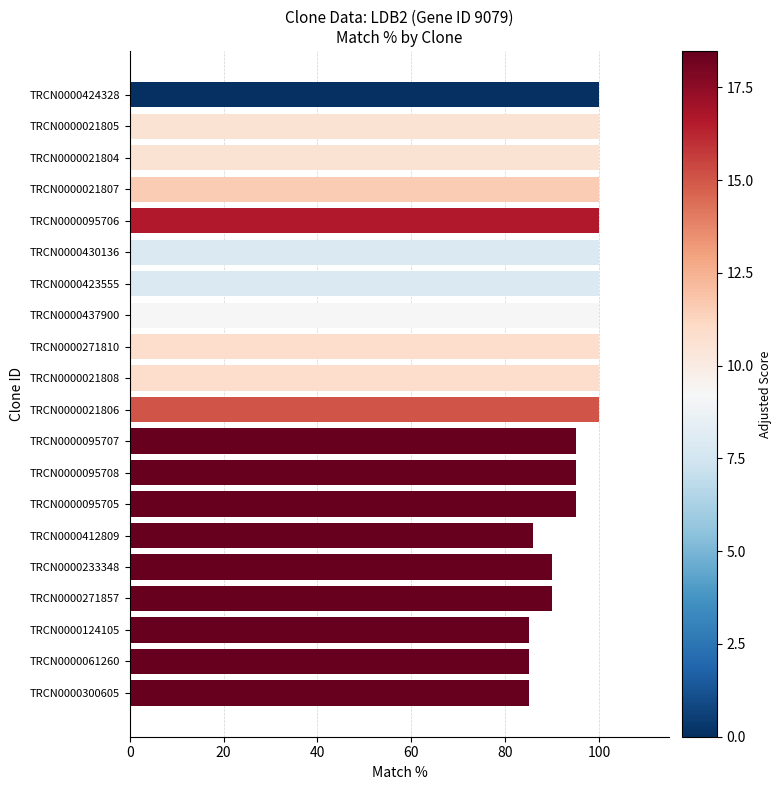

The value at TRCN0000021806 is 52. True or false?

False